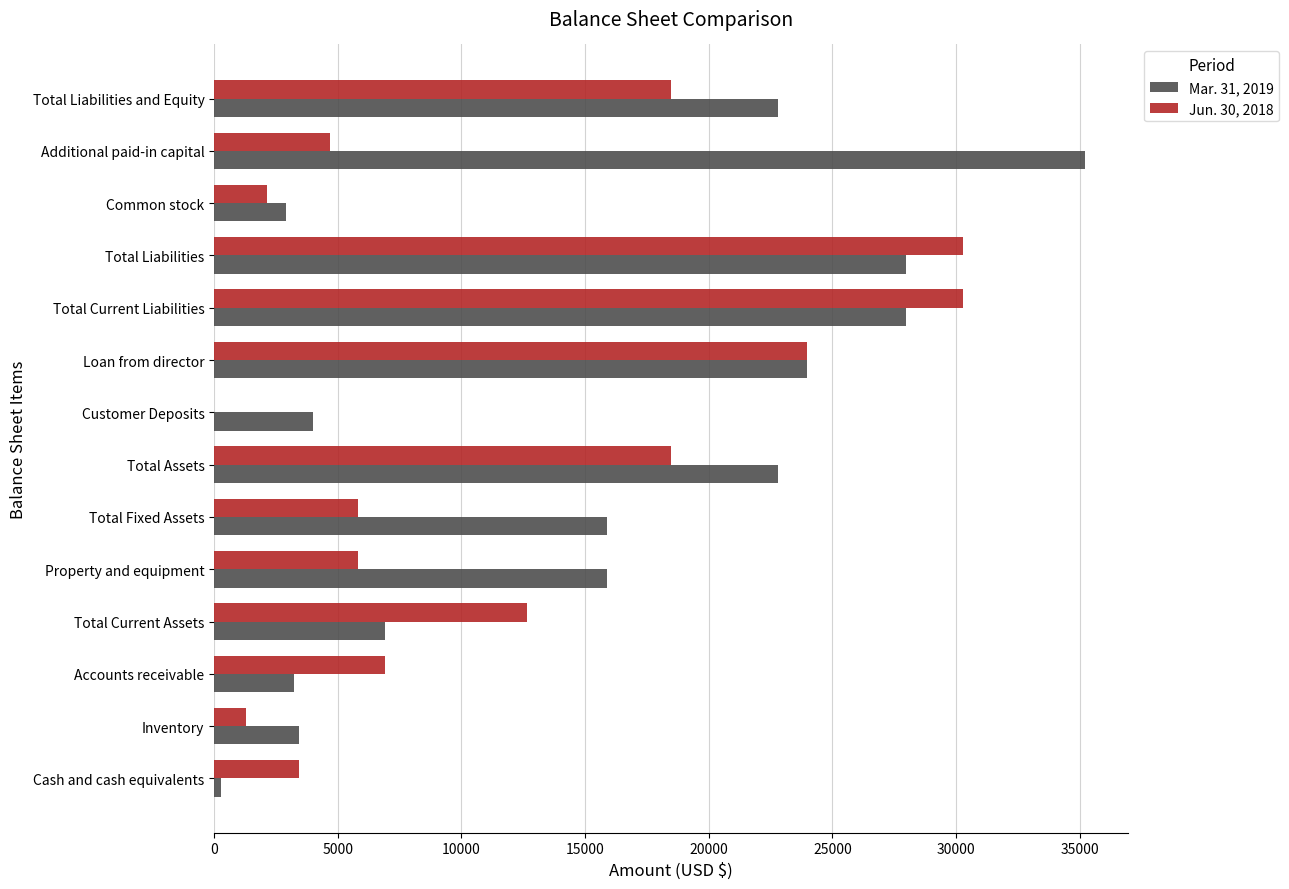

Which series has the largest total across all categories?

Mar. 31, 2019